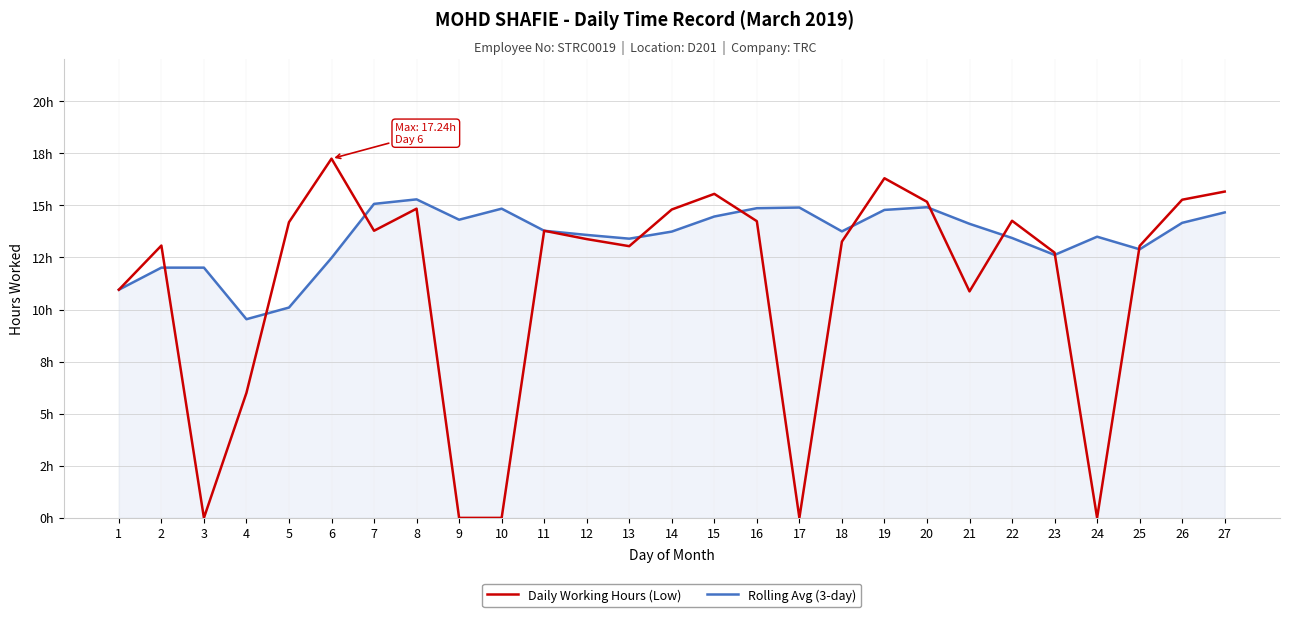

Does the chart have visible grid lines?

Yes